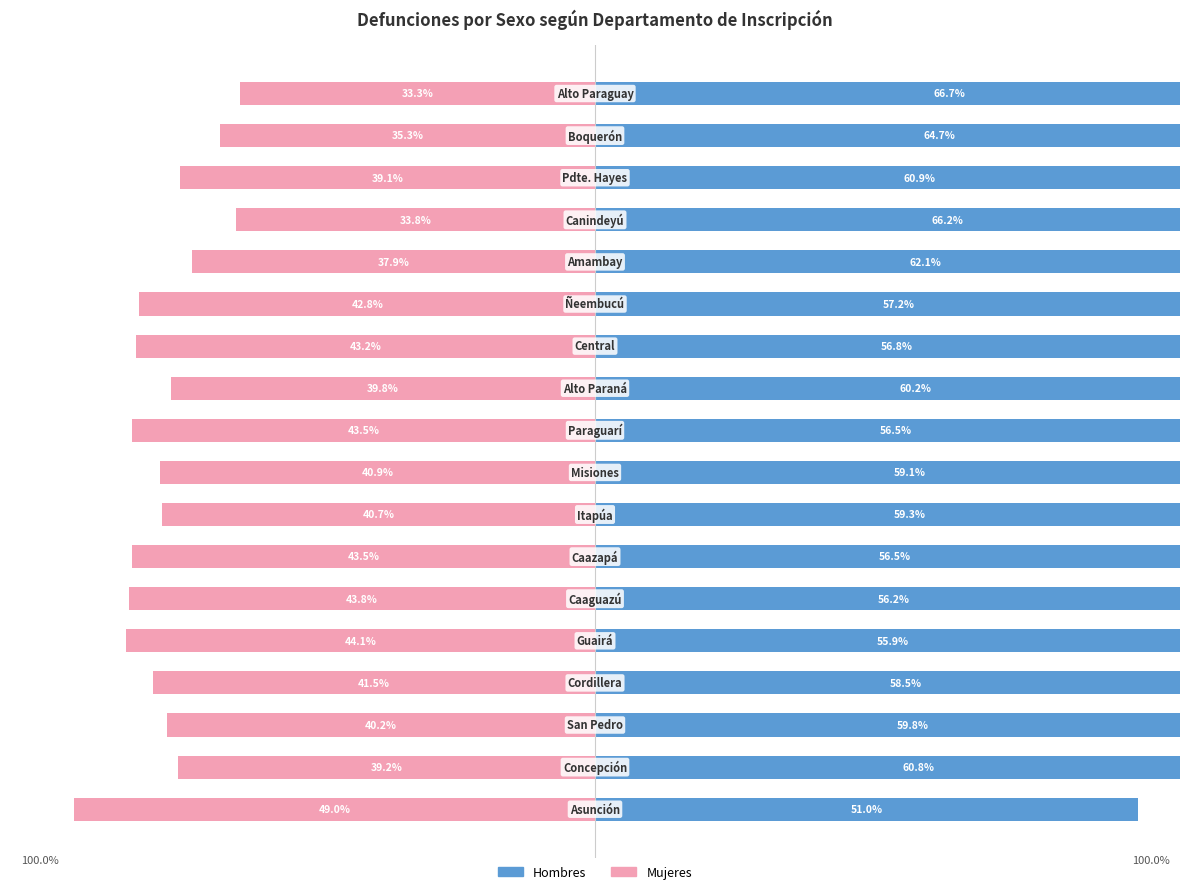

What is the average value of the Hombres series?

59.3